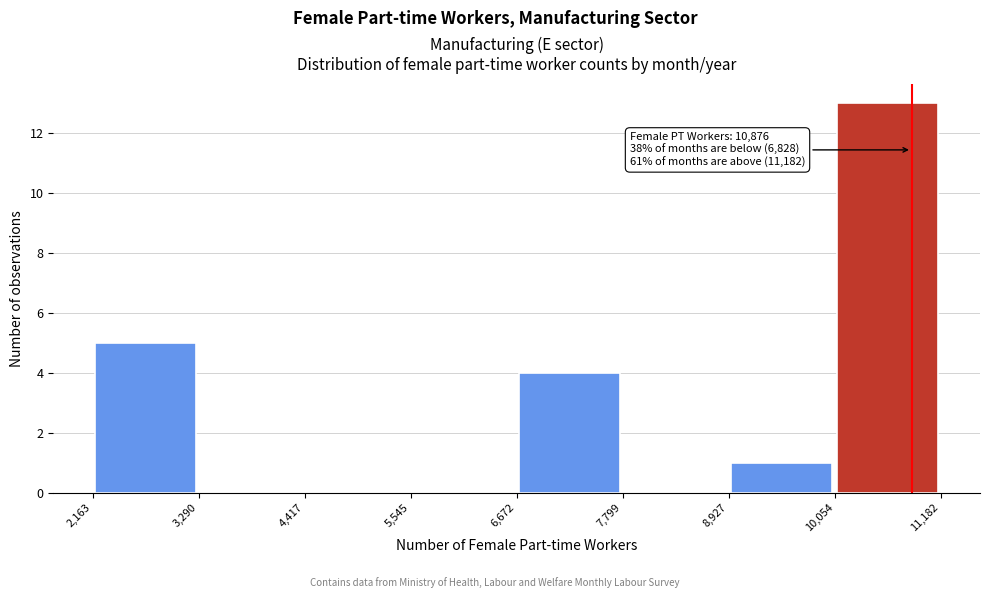

Which range on the x-axis has the tallest bar?

10,054 to 11,182